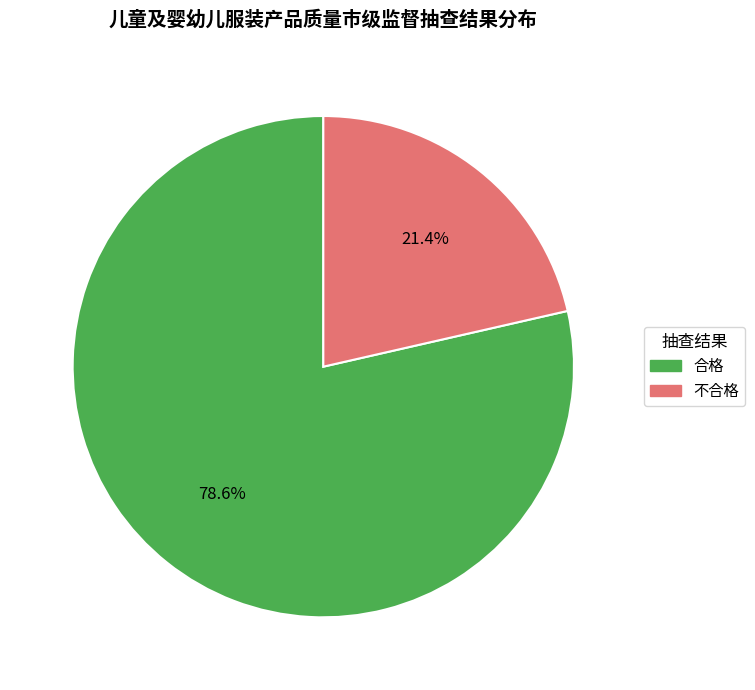

To the nearest percent, what is the difference between the largest and smallest slice percentages?

57%